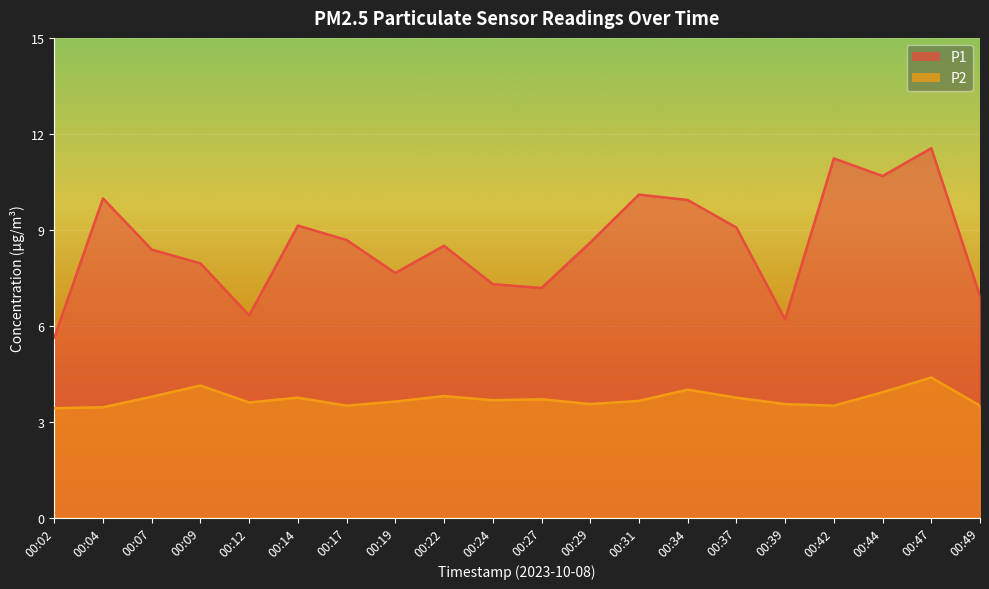

What is the spread (max minus min) of values at 00:44?

6.8